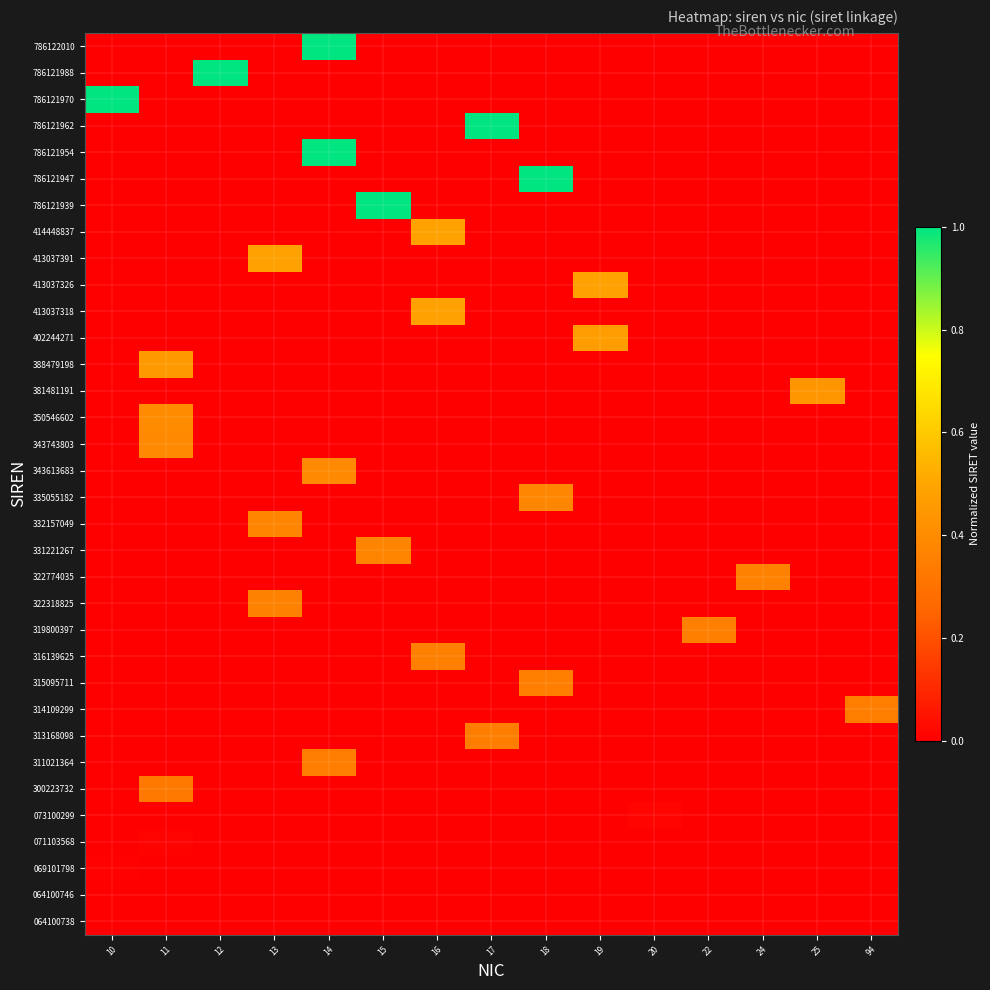

Reading left to right, list all the values displayed in this chart.

064100738: 10=0.0	11=0.0	12=0.0	13=0.0	14=0.0	15=0.0	16=0.0	17=0.0	18=0.0	19=0.0	20=0.0	22=0.0	24=0.0	25=0.0	94=0.0
064100746: 10=0.0	11=0.0	12=0.0	13=0.0	14=0.0	15=0.0	16=0.0	17=0.0	18=0.0	19=0.0	20=0.0	22=0.0	24=0.0	25=0.0	94=0.0
069101798: 10=0.0	11=0.0	12=0.0	13=0.0	14=0.0	15=0.0	16=0.0	17=0.0	18=0.0	19=0.0	20=0.0	22=0.0	24=0.0	25=0.0	94=0.0
071103568: 10=0.0	11=0.0	12=0.0	13=0.0	14=0.0	15=0.0	16=0.0	17=0.0	18=0.0	19=0.0	20=0.0	22=0.0	24=0.0	25=0.0	94=0.0
073100299: 10=0.0	11=0.0	12=0.0	13=0.0	14=0.0	15=0.0	16=0.0	17=0.0	18=0.0	19=0.0	20=0.0	22=0.0	24=0.0	25=0.0	94=0.0
300223732: 10=0.0	11=0.3	12=0.0	13=0.0	14=0.0	15=0.0	16=0.0	17=0.0	18=0.0	19=0.0	20=0.0	22=0.0	24=0.0	25=0.0	94=0.0
311021364: 10=0.0	11=0.0	12=0.0	13=0.0	14=0.3	15=0.0	16=0.0	17=0.0	18=0.0	19=0.0	20=0.0	22=0.0	24=0.0	25=0.0	94=0.0
313168098: 10=0.0	11=0.0	12=0.0	13=0.0	14=0.0	15=0.0	16=0.0	17=0.3	18=0.0	19=0.0	20=0.0	22=0.0	24=0.0	25=0.0	94=0.0
314109299: 10=0.0	11=0.0	12=0.0	13=0.0	14=0.0	15=0.0	16=0.0	17=0.0	18=0.0	19=0.0	20=0.0	22=0.0	24=0.0	25=0.0	94=0.3
315095711: 10=0.0	11=0.0	12=0.0	13=0.0	14=0.0	15=0.0	16=0.0	17=0.0	18=0.3	19=0.0	20=0.0	22=0.0	24=0.0	25=0.0	94=0.0
316139625: 10=0.0	11=0.0	12=0.0	13=0.0	14=0.0	15=0.0	16=0.3	17=0.0	18=0.0	19=0.0	20=0.0	22=0.0	24=0.0	25=0.0	94=0.0
319800397: 10=0.0	11=0.0	12=0.0	13=0.0	14=0.0	15=0.0	16=0.0	17=0.0	18=0.0	19=0.0	20=0.0	22=0.4	24=0.0	25=0.0	94=0.0
322318825: 10=0.0	11=0.0	12=0.0	13=0.4	14=0.0	15=0.0	16=0.0	17=0.0	18=0.0	19=0.0	20=0.0	22=0.0	24=0.0	25=0.0	94=0.0
322774035: 10=0.0	11=0.0	12=0.0	13=0.0	14=0.0	15=0.0	16=0.0	17=0.0	18=0.0	19=0.0	20=0.0	22=0.0	24=0.4	25=0.0	94=0.0
331221267: 10=0.0	11=0.0	12=0.0	13=0.0	14=0.0	15=0.4	16=0.0	17=0.0	18=0.0	19=0.0	20=0.0	22=0.0	24=0.0	25=0.0	94=0.0
332157049: 10=0.0	11=0.0	12=0.0	13=0.4	14=0.0	15=0.0	16=0.0	17=0.0	18=0.0	19=0.0	20=0.0	22=0.0	24=0.0	25=0.0	94=0.0
335055182: 10=0.0	11=0.0	12=0.0	13=0.0	14=0.0	15=0.0	16=0.0	17=0.0	18=0.4	19=0.0	20=0.0	22=0.0	24=0.0	25=0.0	94=0.0
343613683: 10=0.0	11=0.0	12=0.0	13=0.0	14=0.4	15=0.0	16=0.0	17=0.0	18=0.0	19=0.0	20=0.0	22=0.0	24=0.0	25=0.0	94=0.0
343743803: 10=0.0	11=0.4	12=0.0	13=0.0	14=0.0	15=0.0	16=0.0	17=0.0	18=0.0	19=0.0	20=0.0	22=0.0	24=0.0	25=0.0	94=0.0
350546602: 10=0.0	11=0.4	12=0.0	13=0.0	14=0.0	15=0.0	16=0.0	17=0.0	18=0.0	19=0.0	20=0.0	22=0.0	24=0.0	25=0.0	94=0.0
381481191: 10=0.0	11=0.0	12=0.0	13=0.0	14=0.0	15=0.0	16=0.0	17=0.0	18=0.0	19=0.0	20=0.0	22=0.0	24=0.0	25=0.4	94=0.0
388479198: 10=0.0	11=0.4	12=0.0	13=0.0	14=0.0	15=0.0	16=0.0	17=0.0	18=0.0	19=0.0	20=0.0	22=0.0	24=0.0	25=0.0	94=0.0
402244271: 10=0.0	11=0.0	12=0.0	13=0.0	14=0.0	15=0.0	16=0.0	17=0.0	18=0.0	19=0.5	20=0.0	22=0.0	24=0.0	25=0.0	94=0.0
413037318: 10=0.0	11=0.0	12=0.0	13=0.0	14=0.0	15=0.0	16=0.5	17=0.0	18=0.0	19=0.0	20=0.0	22=0.0	24=0.0	25=0.0	94=0.0
413037326: 10=0.0	11=0.0	12=0.0	13=0.0	14=0.0	15=0.0	16=0.0	17=0.0	18=0.0	19=0.5	20=0.0	22=0.0	24=0.0	25=0.0	94=0.0
413037391: 10=0.0	11=0.0	12=0.0	13=0.5	14=0.0	15=0.0	16=0.0	17=0.0	18=0.0	19=0.0	20=0.0	22=0.0	24=0.0	25=0.0	94=0.0
414448837: 10=0.0	11=0.0	12=0.0	13=0.0	14=0.0	15=0.0	16=0.5	17=0.0	18=0.0	19=0.0	20=0.0	22=0.0	24=0.0	25=0.0	94=0.0
786121939: 10=0.0	11=0.0	12=0.0	13=0.0	14=0.0	15=1.0	16=0.0	17=0.0	18=0.0	19=0.0	20=0.0	22=0.0	24=0.0	25=0.0	94=0.0
786121947: 10=0.0	11=0.0	12=0.0	13=0.0	14=0.0	15=0.0	16=0.0	17=0.0	18=1.0	19=0.0	20=0.0	22=0.0	24=0.0	25=0.0	94=0.0
786121954: 10=0.0	11=0.0	12=0.0	13=0.0	14=1.0	15=0.0	16=0.0	17=0.0	18=0.0	19=0.0	20=0.0	22=0.0	24=0.0	25=0.0	94=0.0
786121962: 10=0.0	11=0.0	12=0.0	13=0.0	14=0.0	15=0.0	16=0.0	17=1.0	18=0.0	19=0.0	20=0.0	22=0.0	24=0.0	25=0.0	94=0.0
786121970: 10=1.0	11=0.0	12=0.0	13=0.0	14=0.0	15=0.0	16=0.0	17=0.0	18=0.0	19=0.0	20=0.0	22=0.0	24=0.0	25=0.0	94=0.0
786121988: 10=0.0	11=0.0	12=1.0	13=0.0	14=0.0	15=0.0	16=0.0	17=0.0	18=0.0	19=0.0	20=0.0	22=0.0	24=0.0	25=0.0	94=0.0
786122010: 10=0.0	11=0.0	12=0.0	13=0.0	14=1.0	15=0.0	16=0.0	17=0.0	18=0.0	19=0.0	20=0.0	22=0.0	24=0.0	25=0.0	94=0.0